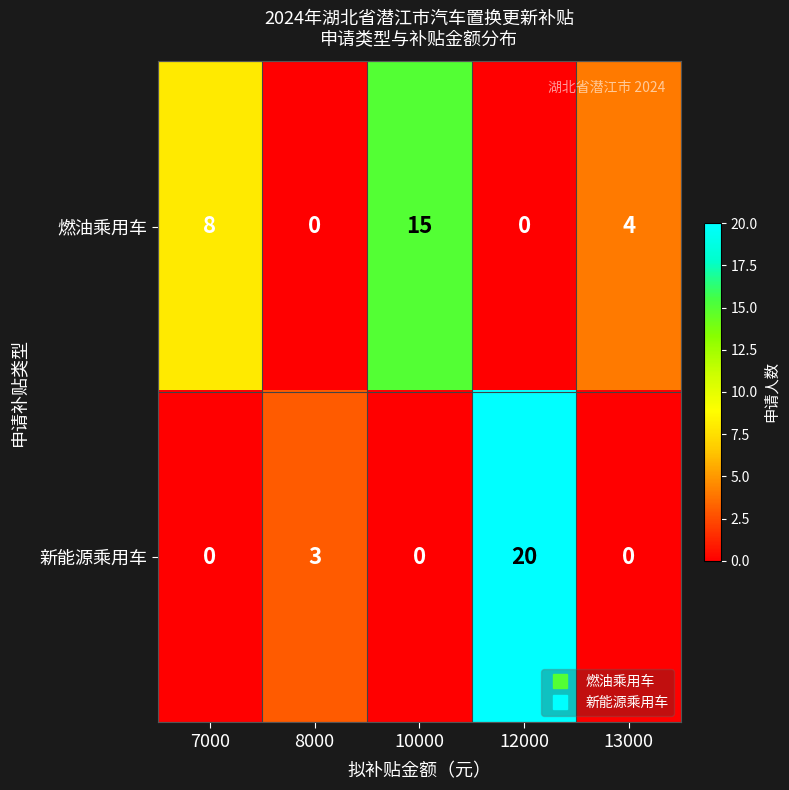

Which series has the widest spread of values?

新能源乘用车